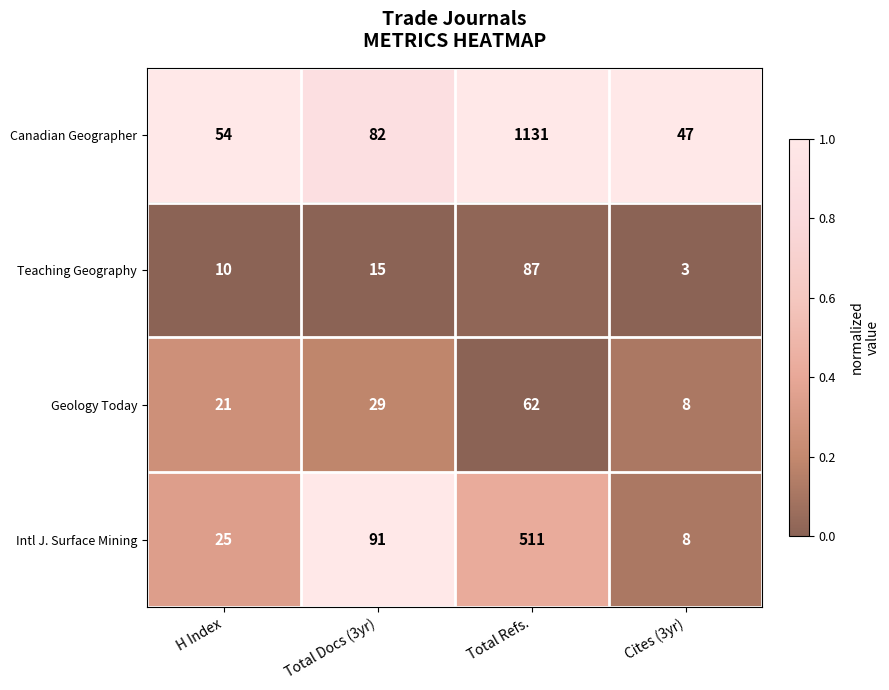

True or false: Geology Today has a value of 62 at Total Refs..

True